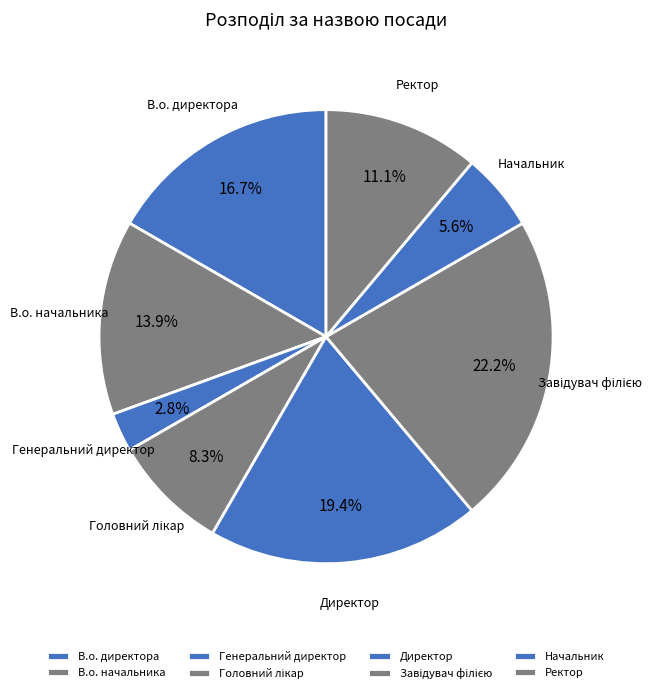

What is the ratio of the value at Начальник to the value at В.о. начальника?

0.4